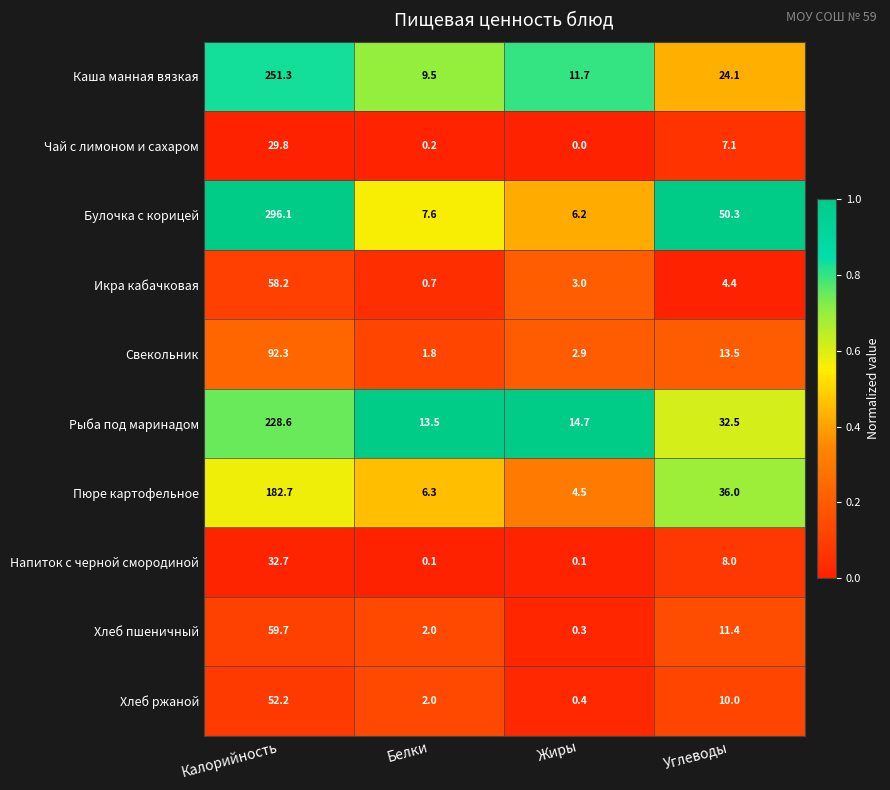

At which label does Булочка с корицей first exceed 50?

Калорийность